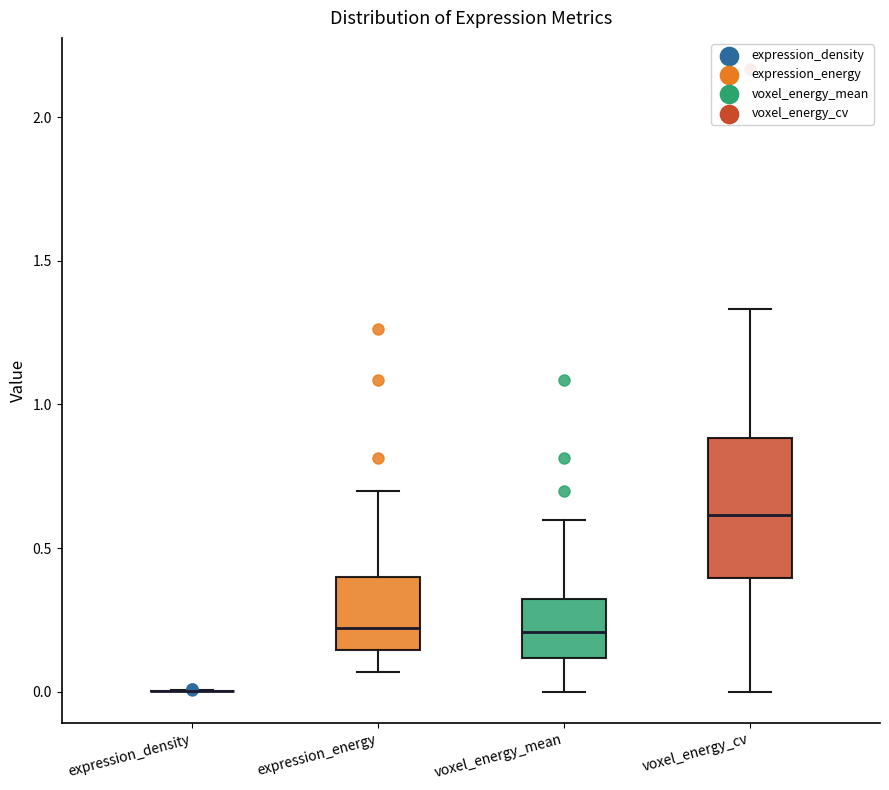

Where does the upper whisker of the box for voxel_energy_mean end on the y-axis? The values are not printed on the chart, so give them approximately, as read against the axis.

0.60